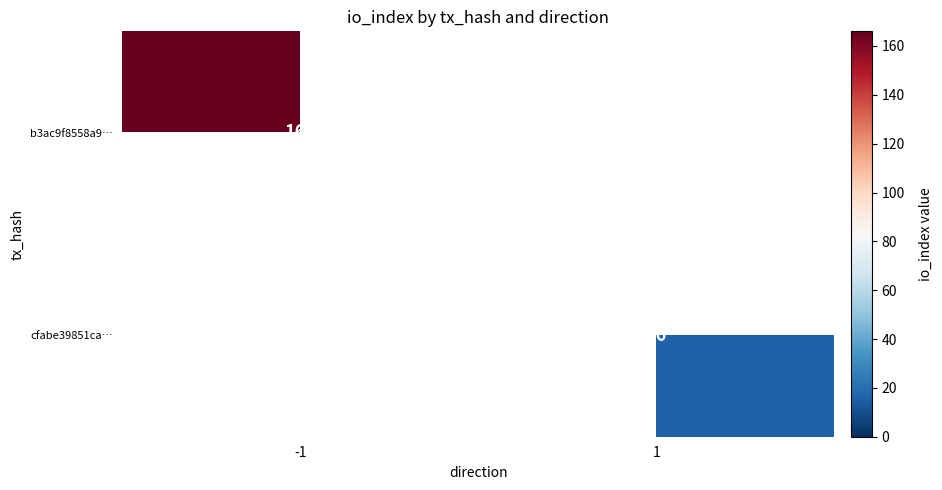

Between 1 and -1, which is larger?

-1